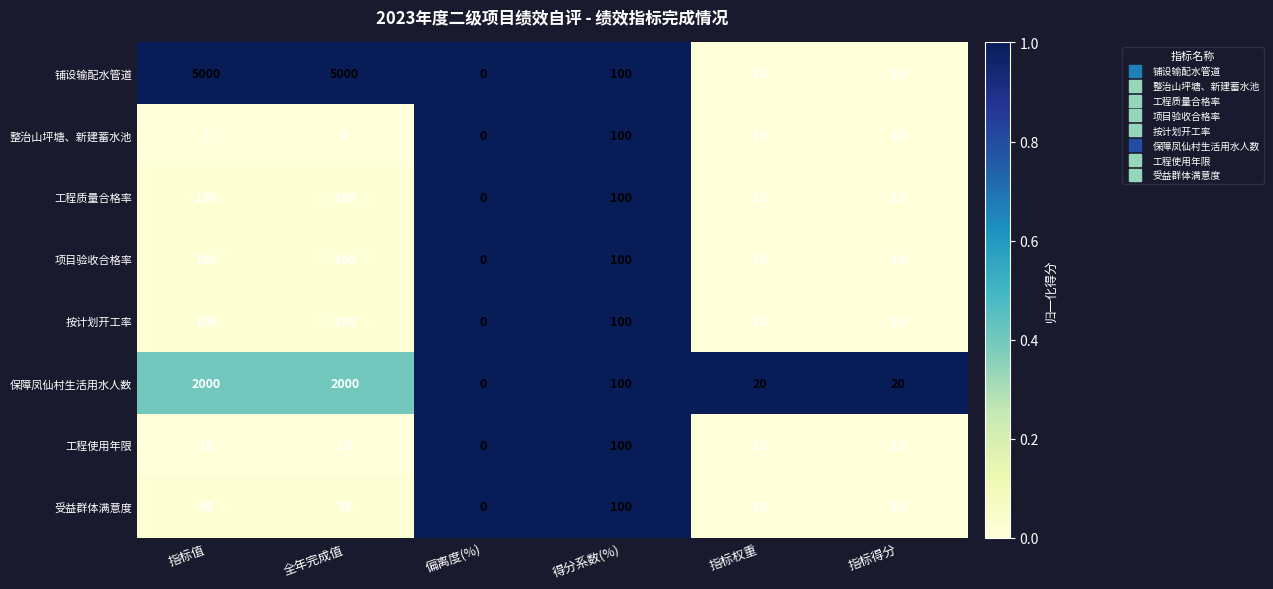

At which label does 受益群体满意度 reach its minimum?

偏离度(%)